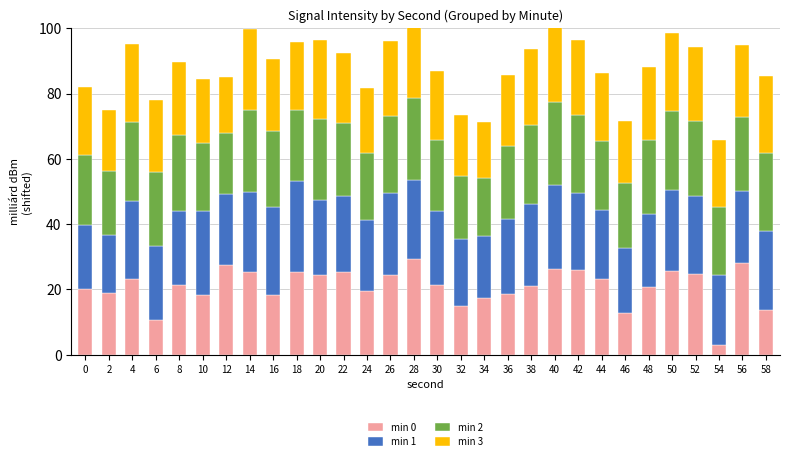

The min 1 series shows 22.9 at 6. True or false?

True